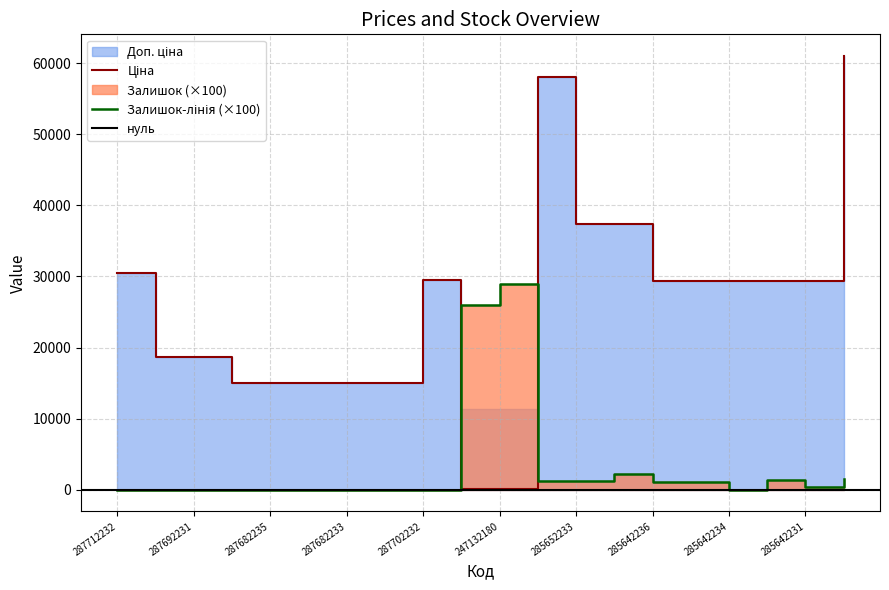

Which series has the largest range (max minus min)?

Ціна